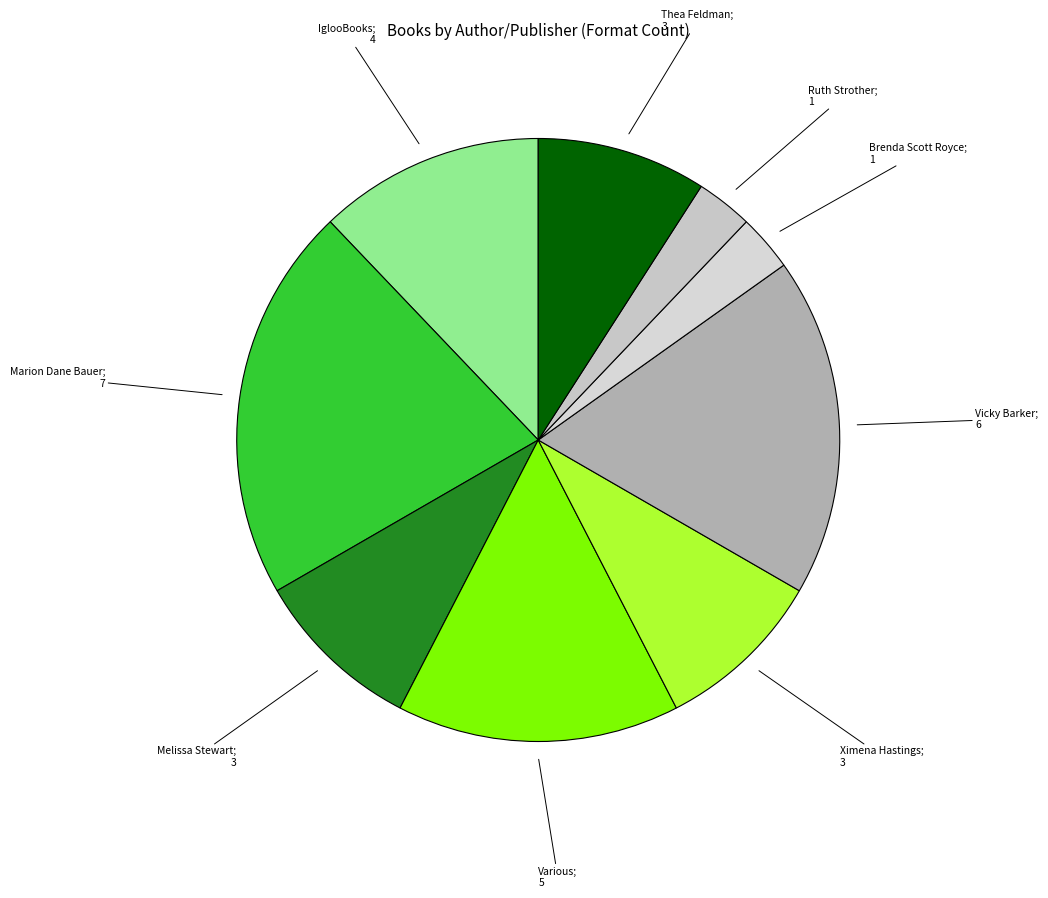

Count the number of slices in the pie.

9